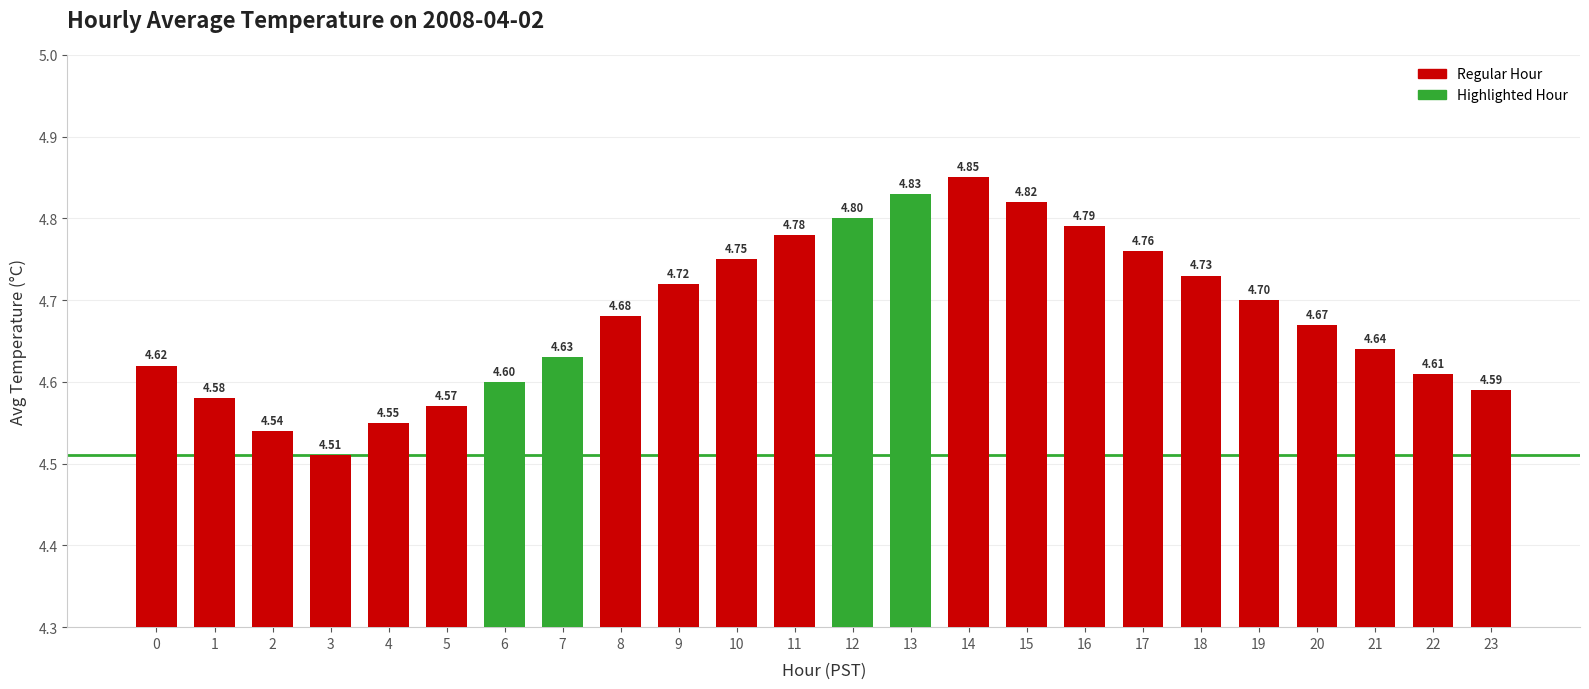

The value at 11 is 7.9. True or false?

False